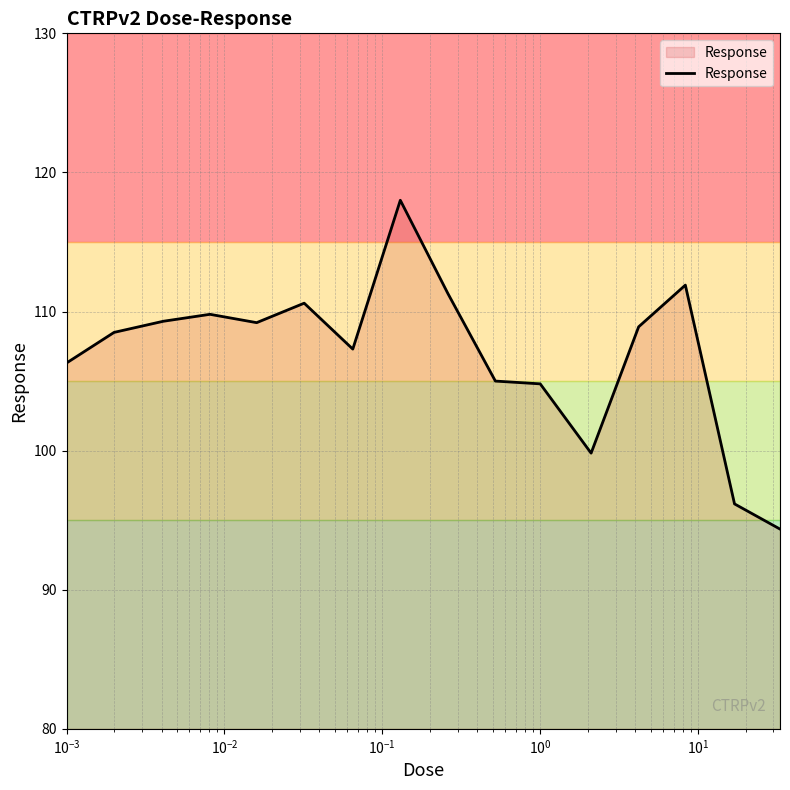

What is the maximum value shown in the chart?

118.0